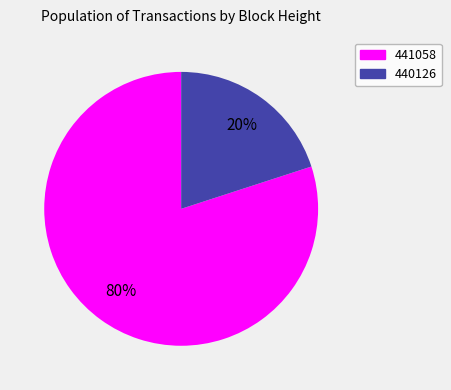

What is the majority slice?

441058